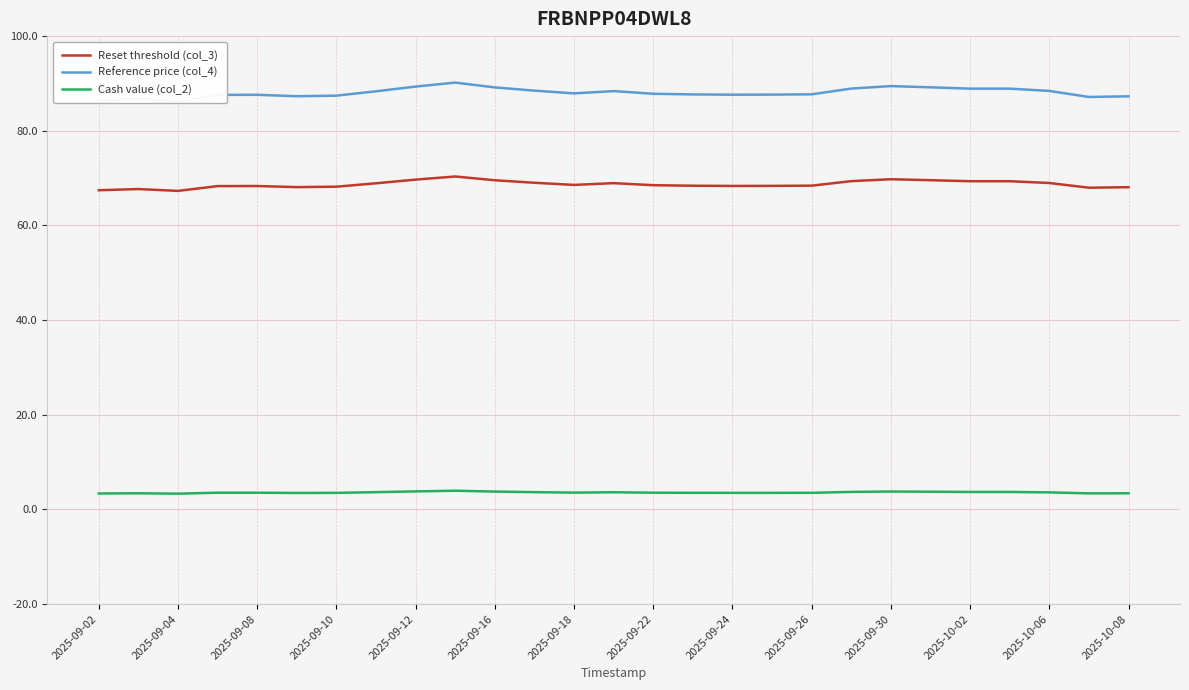

Reading left to right, transcribe all the data shown in this chart.

Reset threshold (col_3): 67.4	67.7	67.3	68.3	68.3	68.1	68.2	68.9	69.7	70.3	69.5	69.0	68.6	68.9	68.5	68.4	68.3	68.4	68.4	69.4	69.8	69.6	69.3	69.3	69.0	68.0	68.1
Reference price (col_4): 86.5	86.8	86.3	87.6	87.6	87.3	87.4	88.3	89.3	90.2	89.2	88.5	87.9	88.4	87.8	87.7	87.6	87.6	87.7	88.9	89.4	89.2	88.9	88.9	88.4	87.1	87.3
Cash value (col_2): 3.4	3.4	3.3	3.5	3.5	3.5	3.5	3.6	3.8	4.0	3.8	3.6	3.5	3.6	3.5	3.5	3.5	3.5	3.5	3.7	3.8	3.7	3.7	3.7	3.6	3.4	3.4